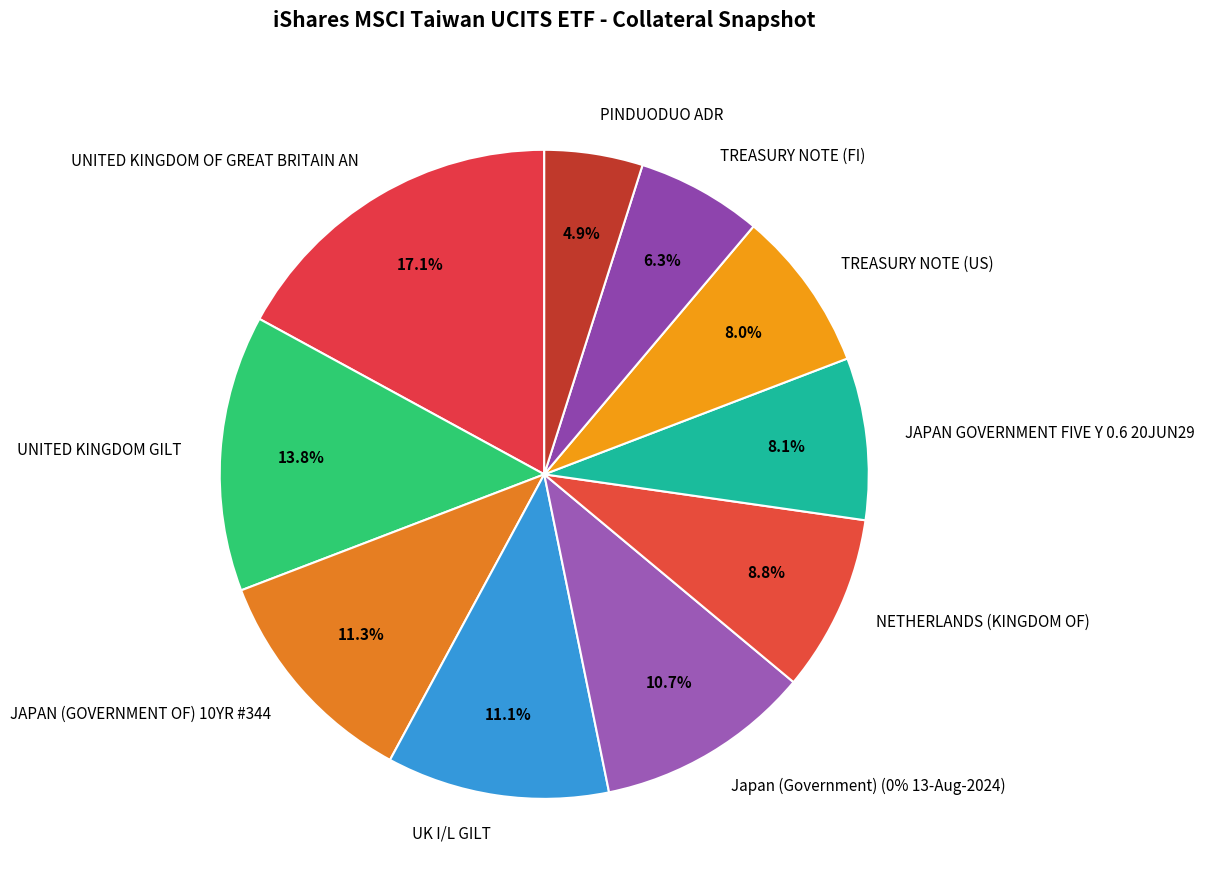

Which slice is the smallest?

PINDUODUO ADR